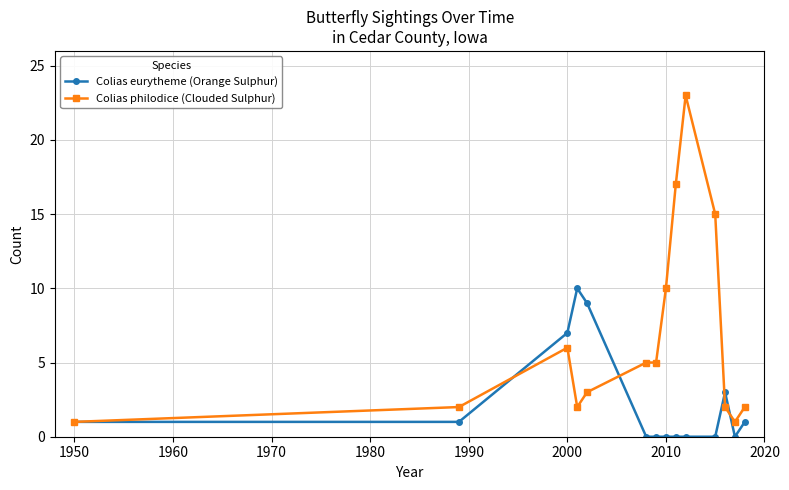

Which series has the largest total across all categories?

Colias philodice (Clouded Sulphur)